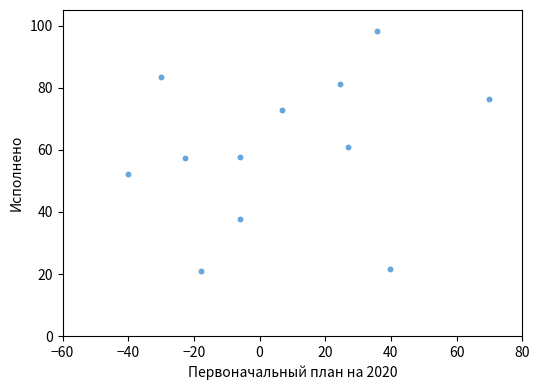

What is the average Y value?

60.0